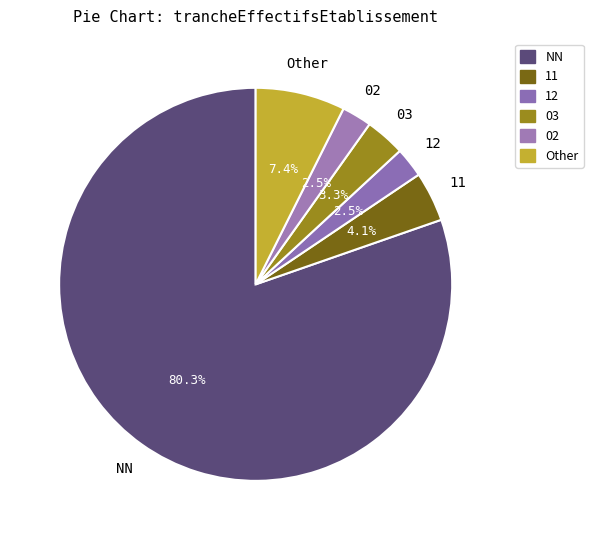

Count the number of slices in the pie.

6